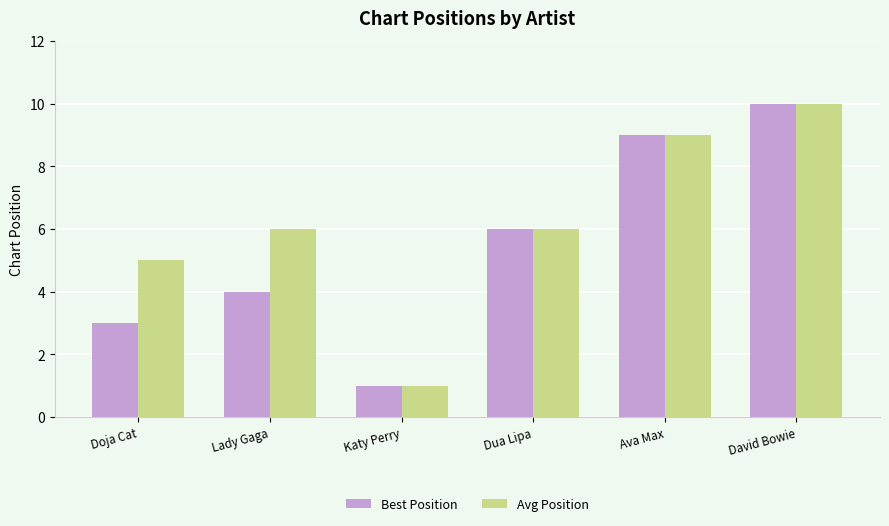

At which category does the chart reach its minimum across all series?

Katy Perry